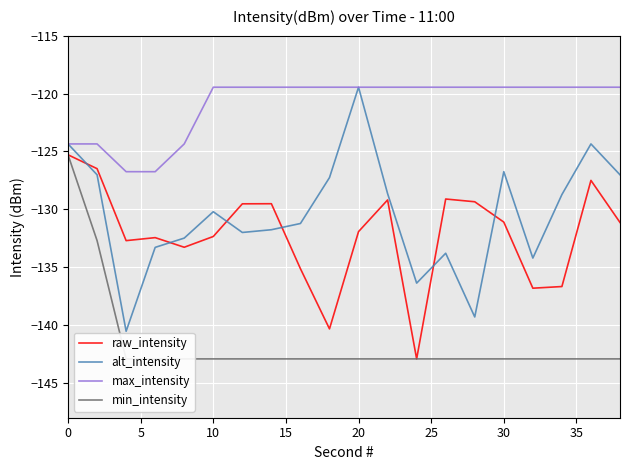

True or false: max_intensity and raw_intensity cross at least once.

False